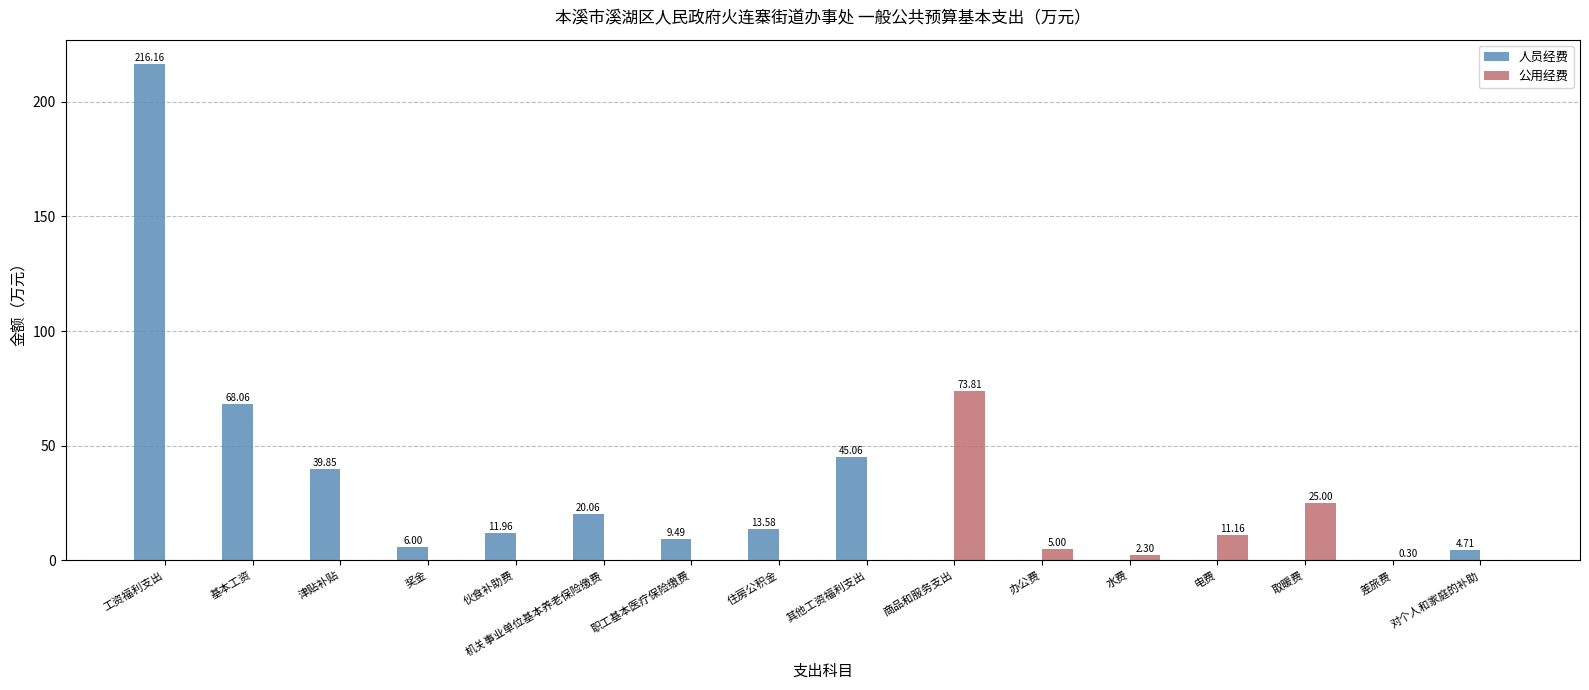

Which category has the highest value in the 人员经费 series?

工资福利支出